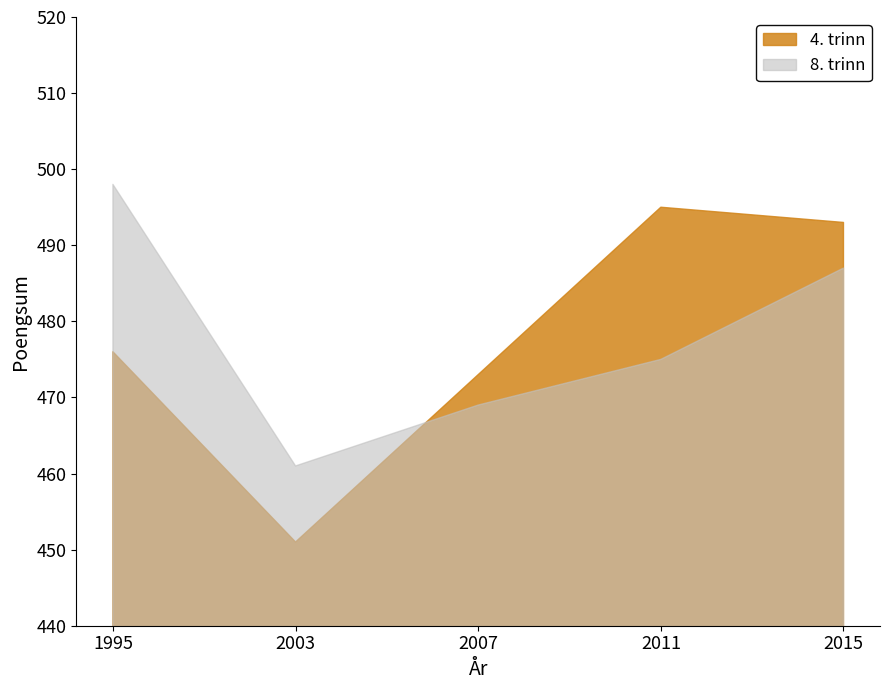

What is the difference between the maximum and minimum values in the 4. trinn series?

44